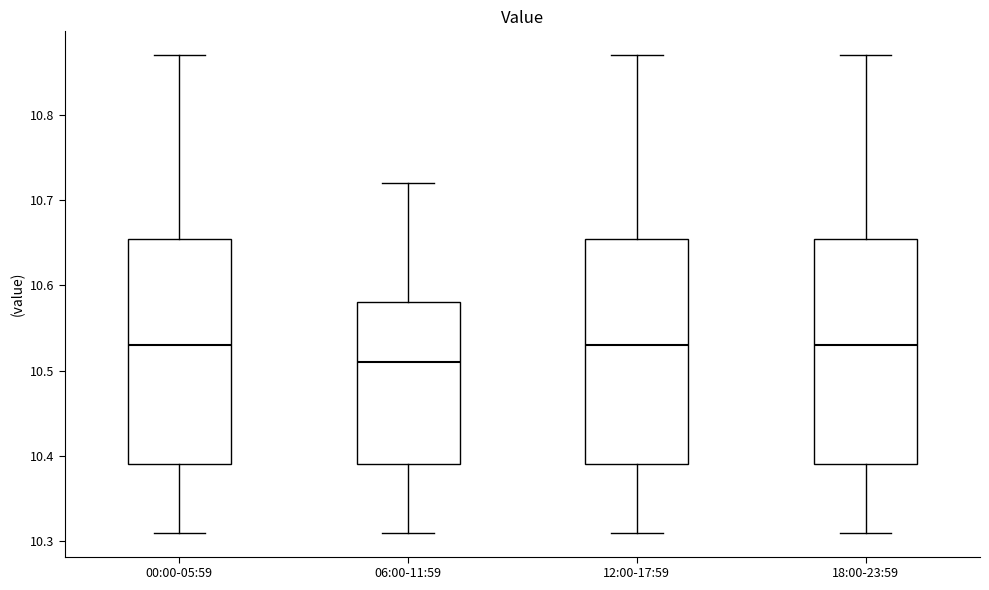

Where does the lower whisker of the box for 06:00-11:59 end on the y-axis? The values are not printed on the chart, so give them approximately, as read against the axis.

10.31